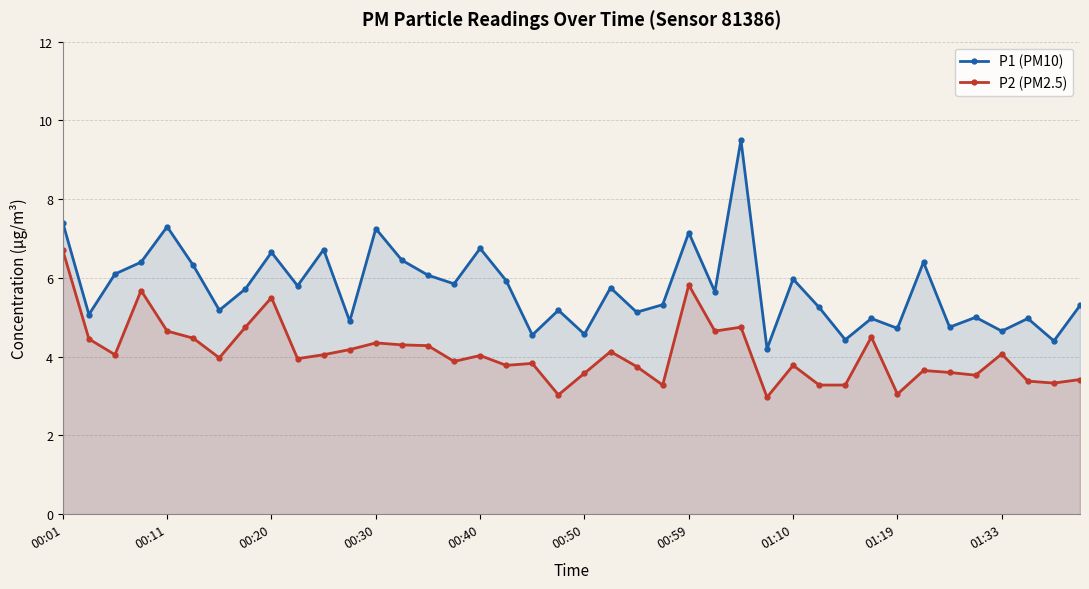

The P2 (PM2.5) series shows 4.3 at 00:30. True or false?

True